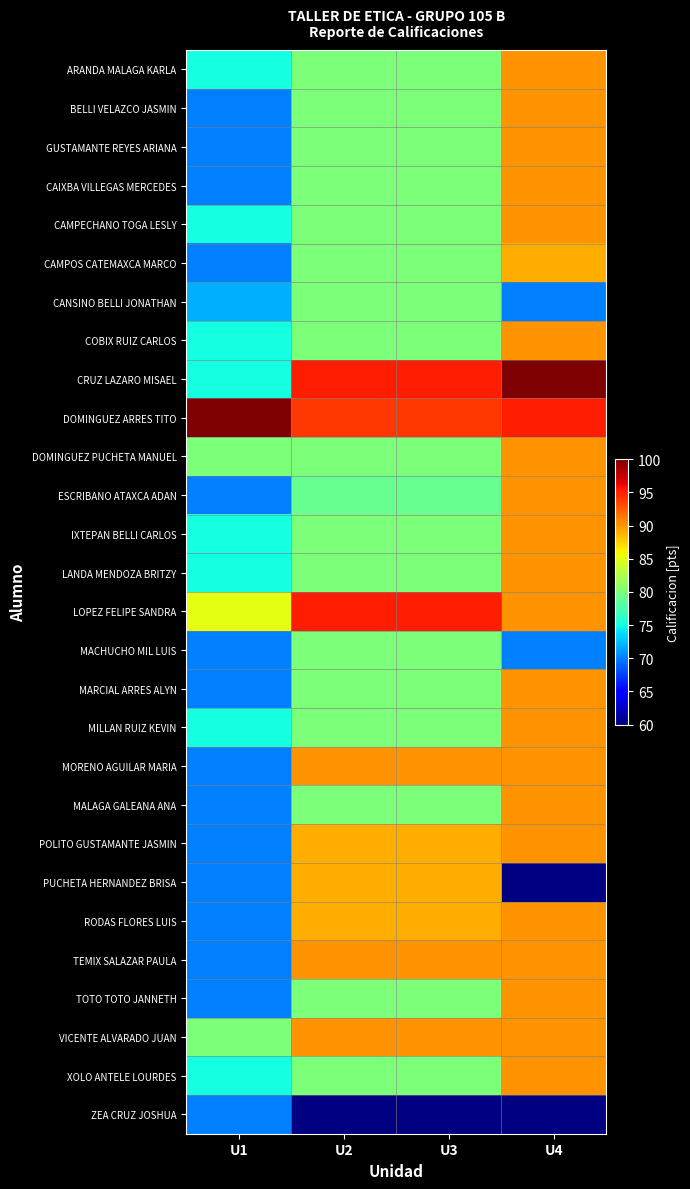

Reading left to right, transcribe all the data shown in this chart.

ARANDA MALAGA KARLA: U1=75	U2=80	U3=80	U4=90
BELLI VELAZCO JASMIN: U1=70	U2=80	U3=80	U4=90
GUSTAMANTE REYES ARIANA: U1=70	U2=80	U3=80	U4=90
CAIXBA VILLEGAS MERCEDES: U1=70	U2=80	U3=80	U4=90
CAMPECHANO TOGA LESLY: U1=75	U2=80	U3=80	U4=90
CAMPOS CATEMAXCA MARCO: U1=70	U2=80	U3=80	U4=89
CANSINO BELLI JONATHAN: U1=72	U2=80	U3=80	U4=70
COBIX RUIZ CARLOS: U1=75	U2=80	U3=80	U4=90
CRUZ LAZARO MISAEL: U1=75	U2=95	U3=95	U4=100
DOMINGUEZ ARRES TITO: U1=100	U2=94	U3=94	U4=95
DOMINGUEZ PUCHETA MANUEL: U1=80	U2=80	U3=80	U4=90
ESCRIBANO ATAXCA ADAN: U1=70	U2=79	U3=79	U4=90
IXTEPAN BELLI CARLOS: U1=75	U2=80	U3=80	U4=90
LANDA MENDOZA BRITZY: U1=75	U2=80	U3=80	U4=90
LOPEZ FELIPE SANDRA: U1=85	U2=95	U3=95	U4=90
MACHUCHO MIL LUIS: U1=70	U2=80	U3=80	U4=70
MARCIAL ARRES ALYN: U1=70	U2=80	U3=80	U4=90
MILLAN RUIZ KEVIN: U1=75	U2=80	U3=80	U4=90
MORENO AGUILAR MARIA: U1=70	U2=90	U3=90	U4=90
MALAGA GALEANA ANA: U1=70	U2=80	U3=80	U4=90
POLITO GUSTAMANTE JASMIN: U1=70	U2=89	U3=89	U4=90
PUCHETA HERNANDEZ BRISA: U1=70	U2=89	U3=89	U4=0
RODAS FLORES LUIS: U1=70	U2=89	U3=89	U4=90
TEMIX SALAZAR PAULA: U1=70	U2=90	U3=90	U4=90
TOTO TOTO JANNETH: U1=70	U2=80	U3=80	U4=90
VICENTE ALVARADO JUAN: U1=80	U2=90	U3=90	U4=90
XOLO ANTELE LOURDES: U1=75	U2=80	U3=80	U4=90
ZEA CRUZ JOSHUA: U1=70	U2=0	U3=0	U4=0